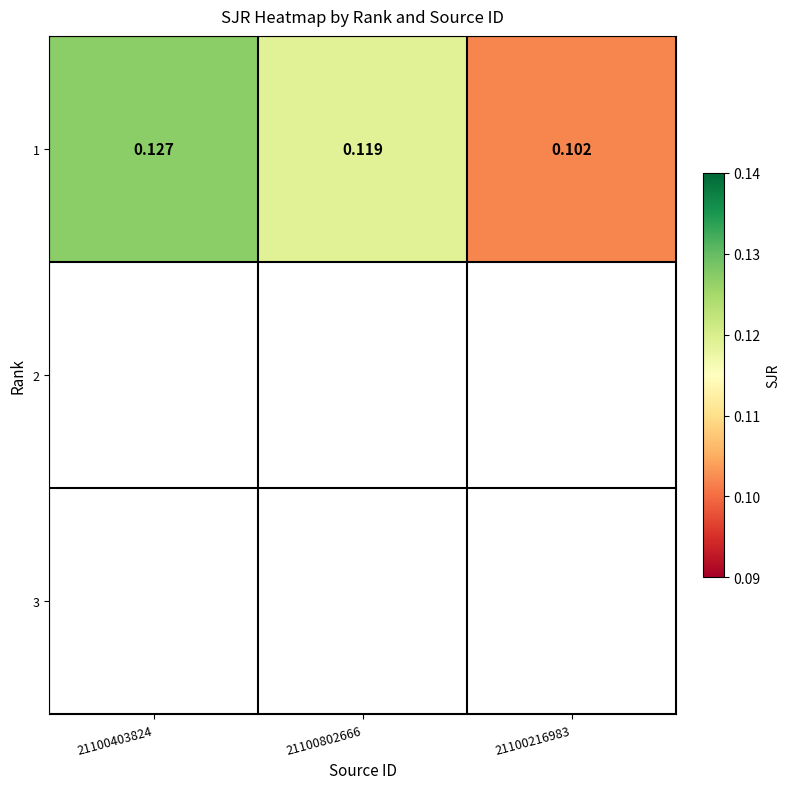

Where is the data nearest to the value 0?

21100216983